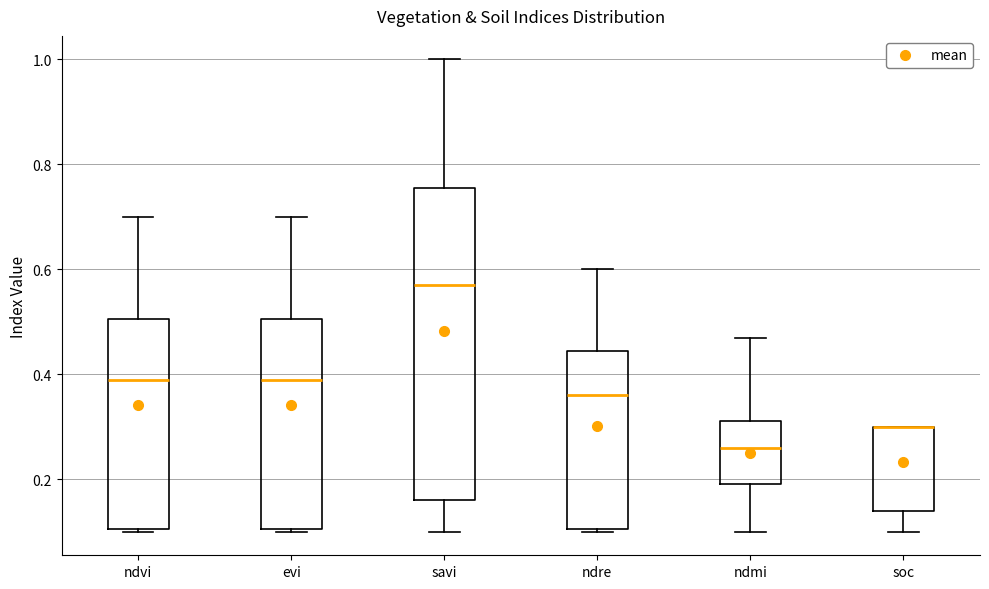

Reading left to right, read every box against the y-axis: the position of its median line, the range the box covers, and the ends of its whiskers. The values are not printed on the chart, so give them approximately, as read against the axis.

ndvi: median 0.40, box 0.10 to 0.50, whiskers 0.10 to 0.70
evi: median 0.40, box 0.10 to 0.50, whiskers 0.10 to 0.70
savi: median 0.58, box 0.16 to 0.76, whiskers 0.10 to 1.00
ndre: median 0.36, box 0.10 to 0.44, whiskers 0.10 to 0.60
ndmi: median 0.26, box 0.20 to 0.32, whiskers 0.10 to 0.48
soc: median 0.30 (drawn on the box's upper edge), box 0.14 to 0.30, whiskers 0.10 to 0.30